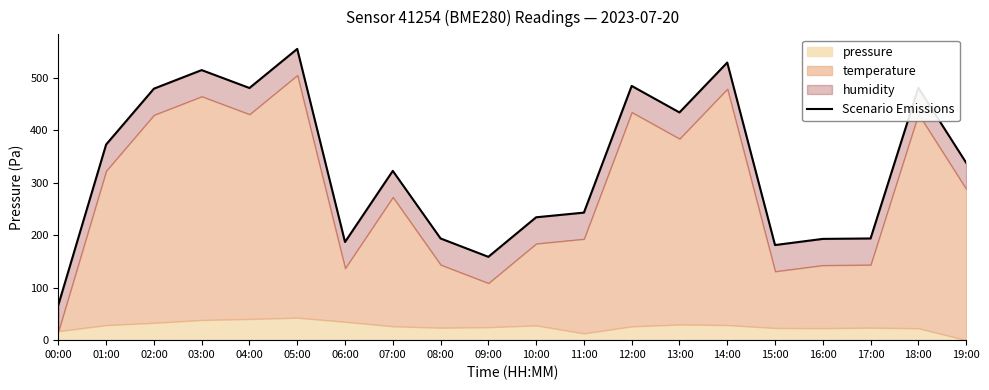

What value does the data have at 17:00?

193.7